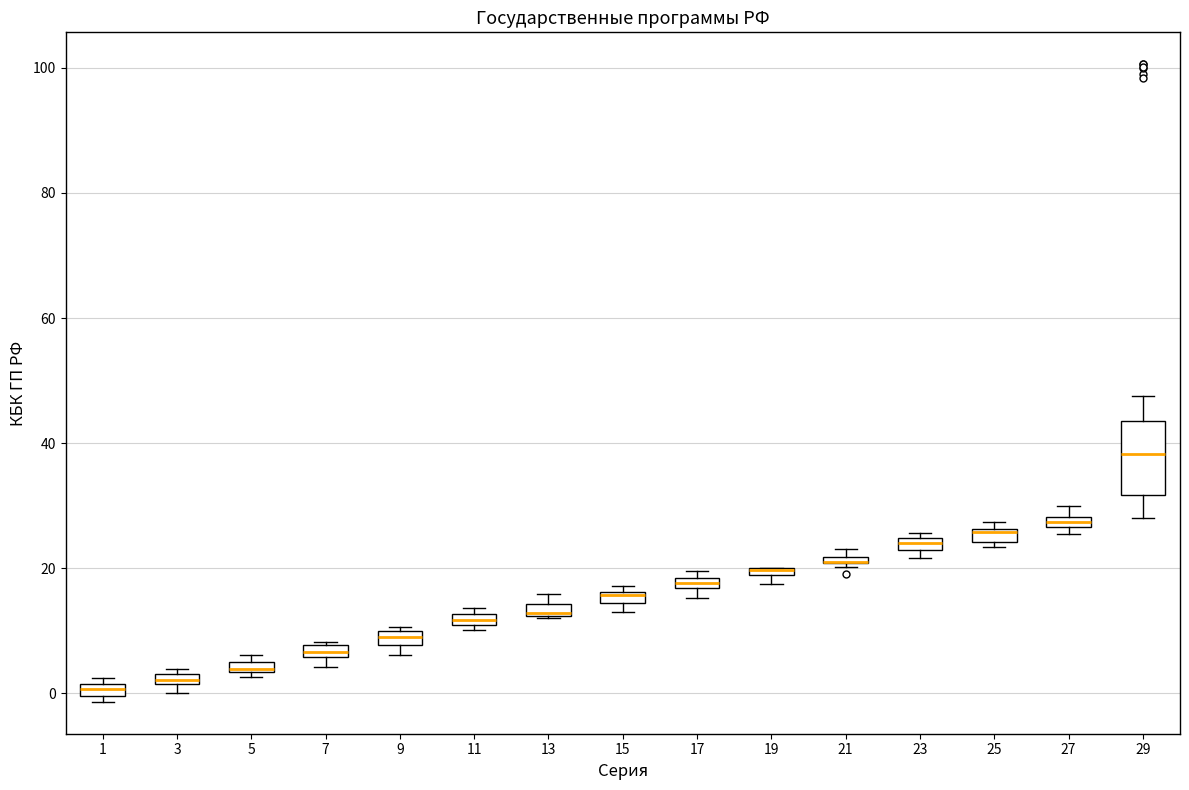

Which box is the tallest, from its lower edge to its upper edge?

29